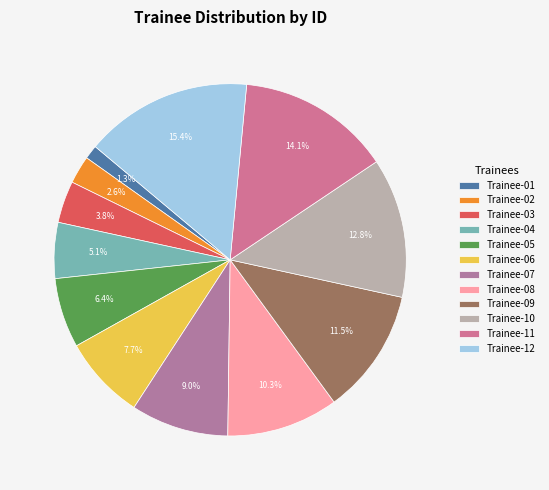

To the nearest percent, what is the combined percentage of Trainee-12 and Trainee-03?

19%